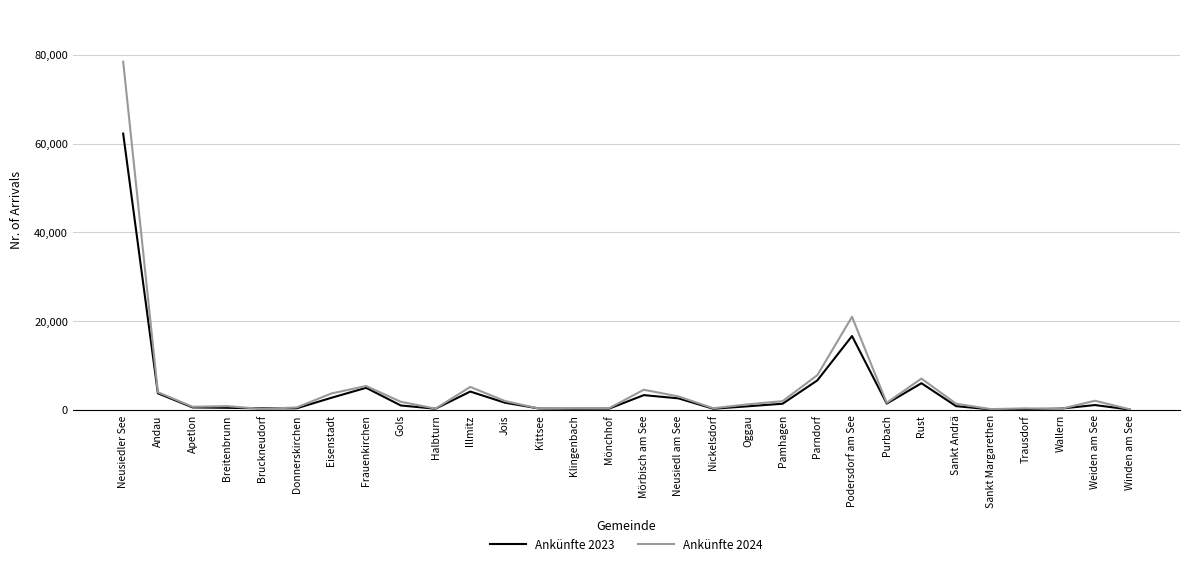

What value does the Ankünfte 2023 series have at Sankt Andrä?

813